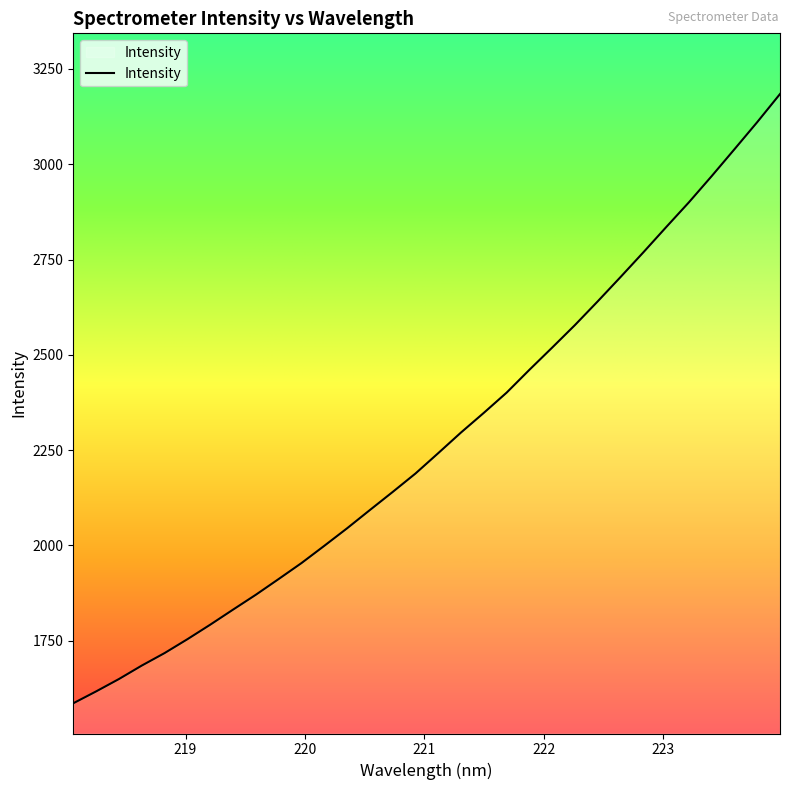

Does the chart display data point markers on the line(s)?

No